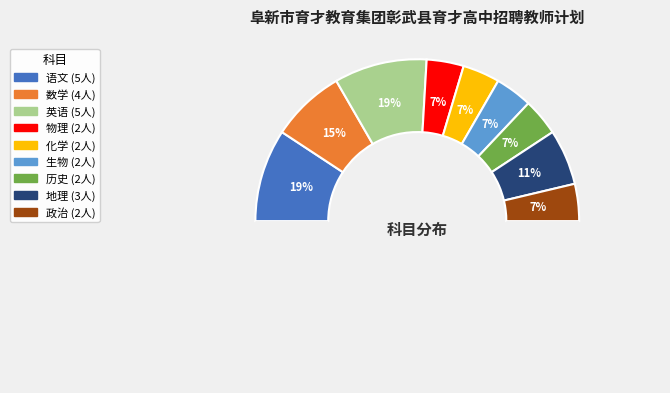

Is it true that 生物 is 21% of the pie?

False